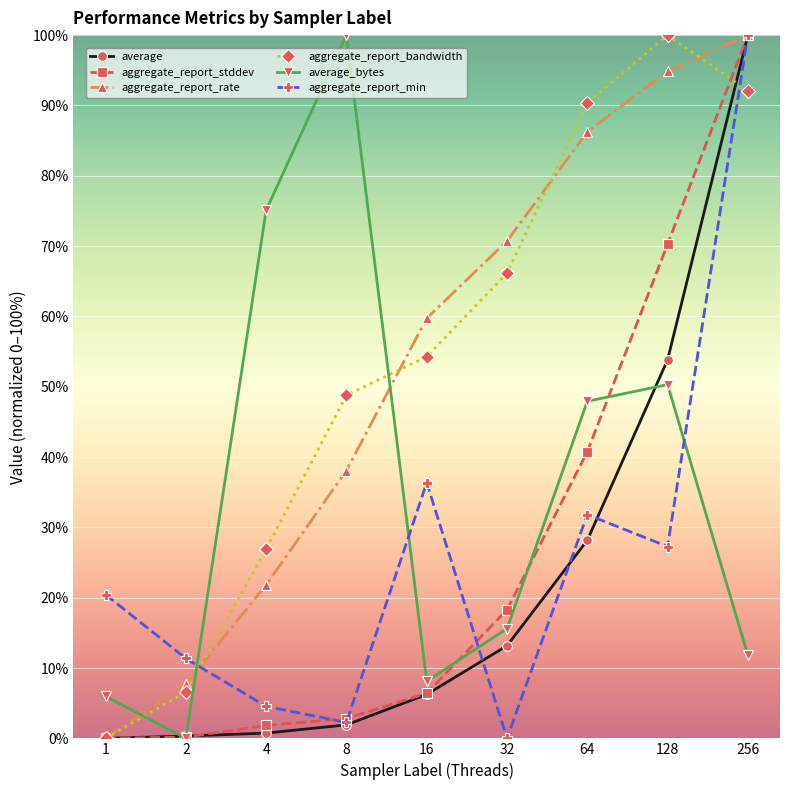

The value of average at 8 is 1.9. True or false?

True